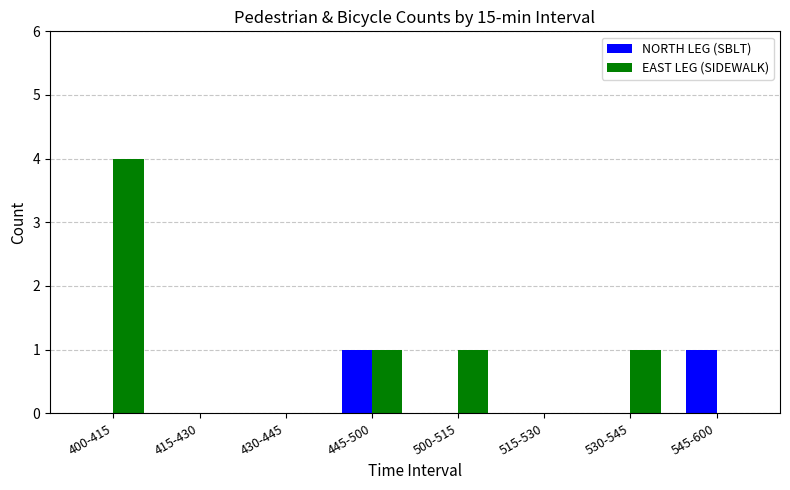

Is it true that EAST LEG (SIDEWALK) equals 2 at 400-415?

False